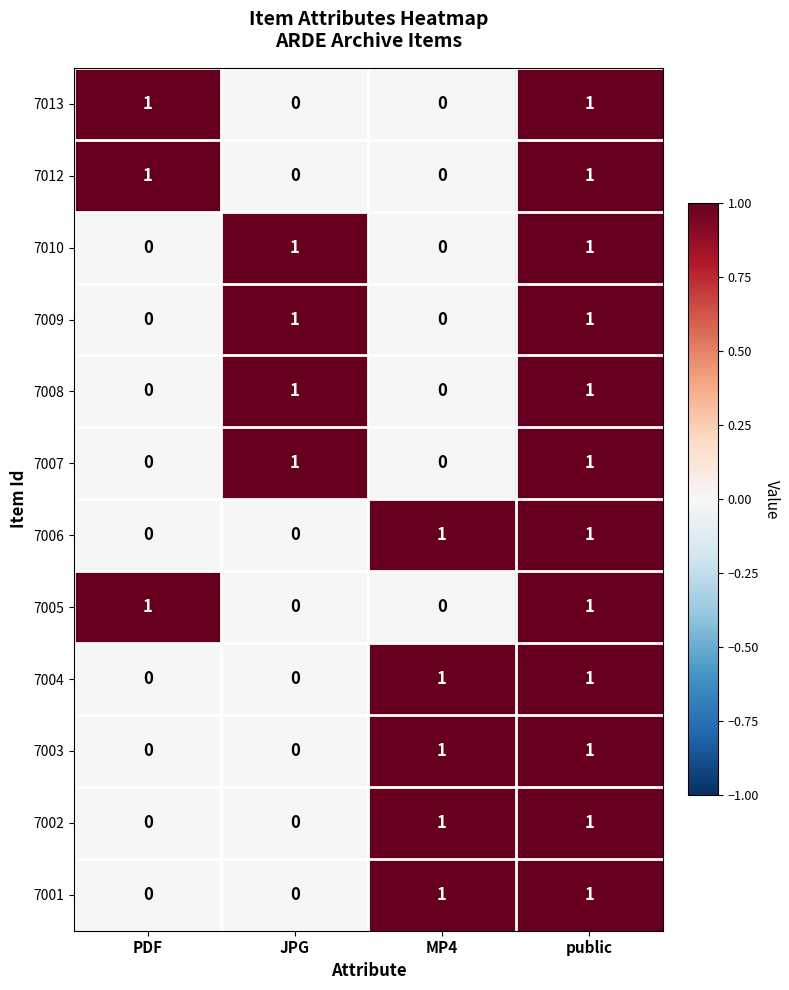

Is the value of 7012 at PDF greater than the value of 7005 at MP4?

Yes